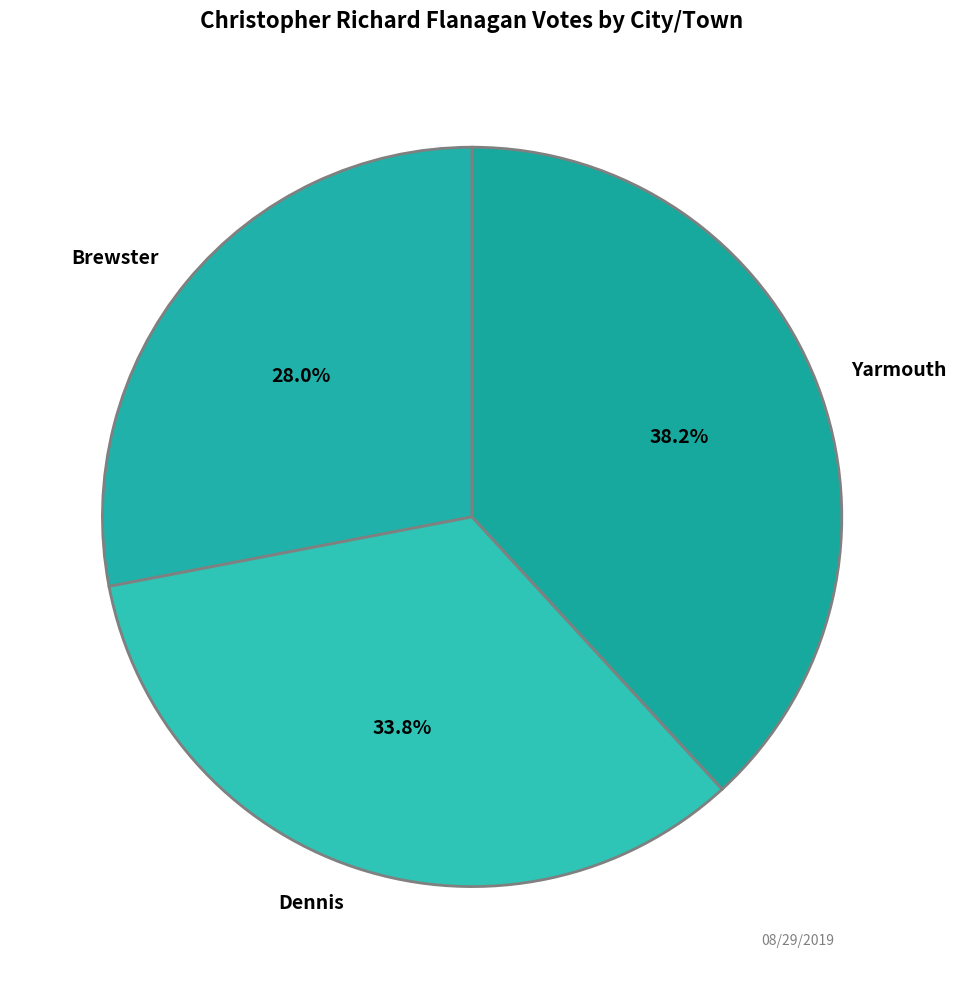

What is the ratio of the value at Dennis to the value at Yarmouth?

0.9